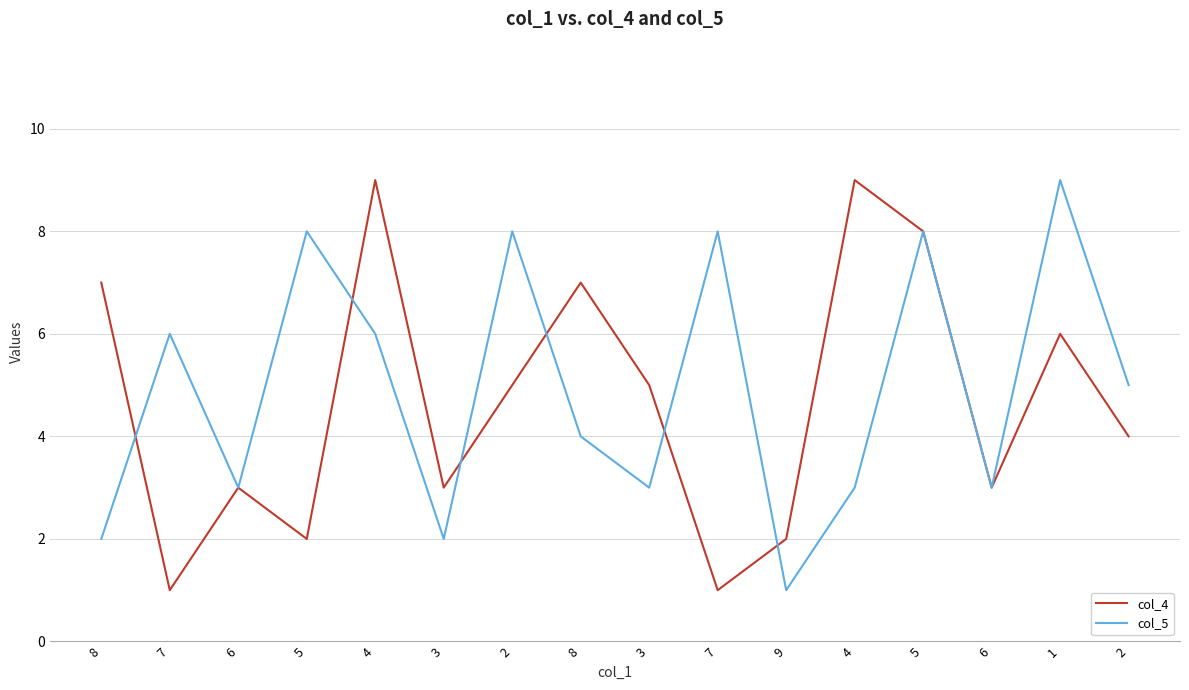

Between which two adjacent categories do col_5 and col_4 first intersect?

8 and 7